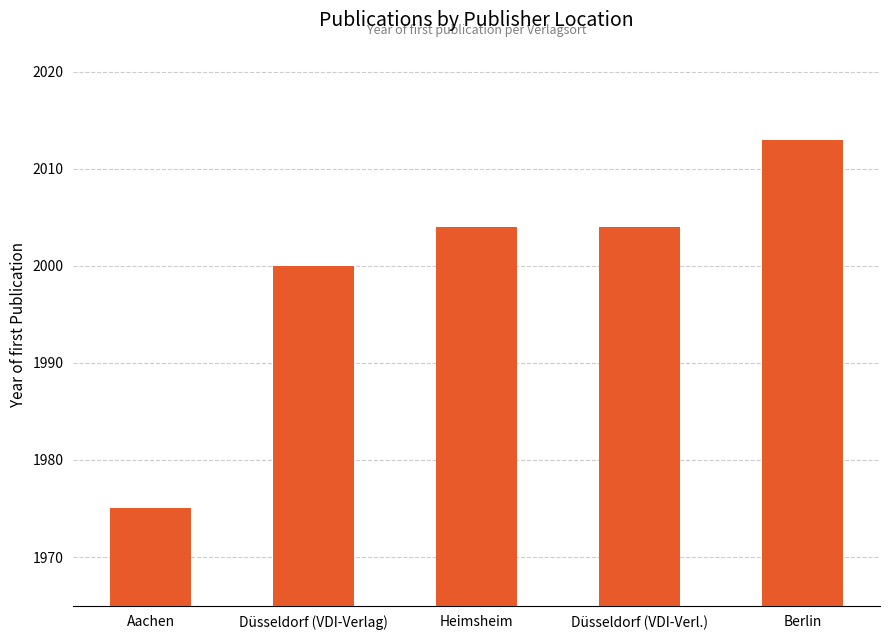

What is the label of the 5th bar from the right?

Aachen